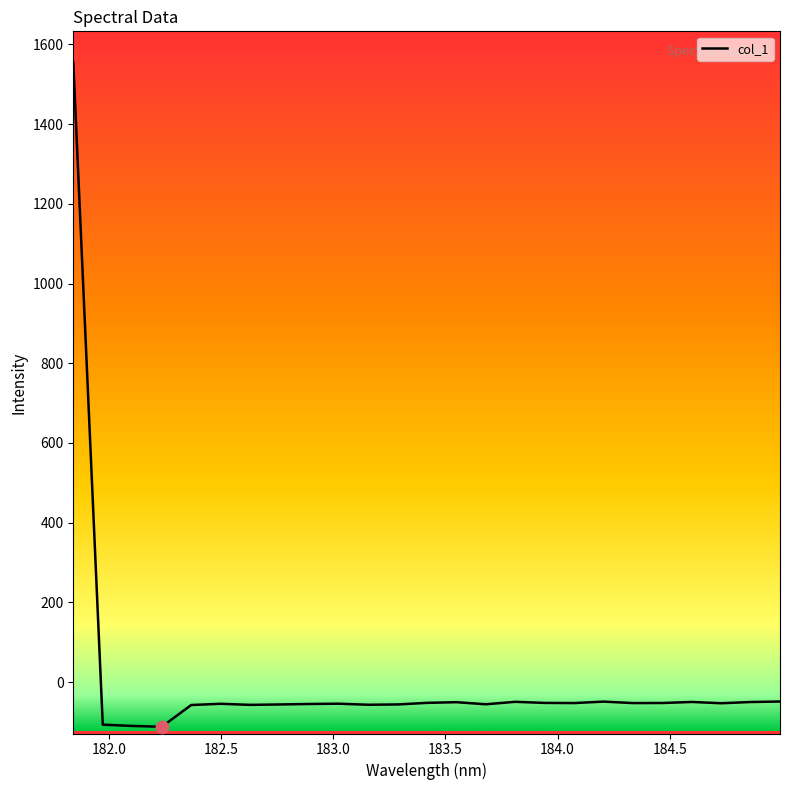

What is the minimum value shown in the chart?

-112.3